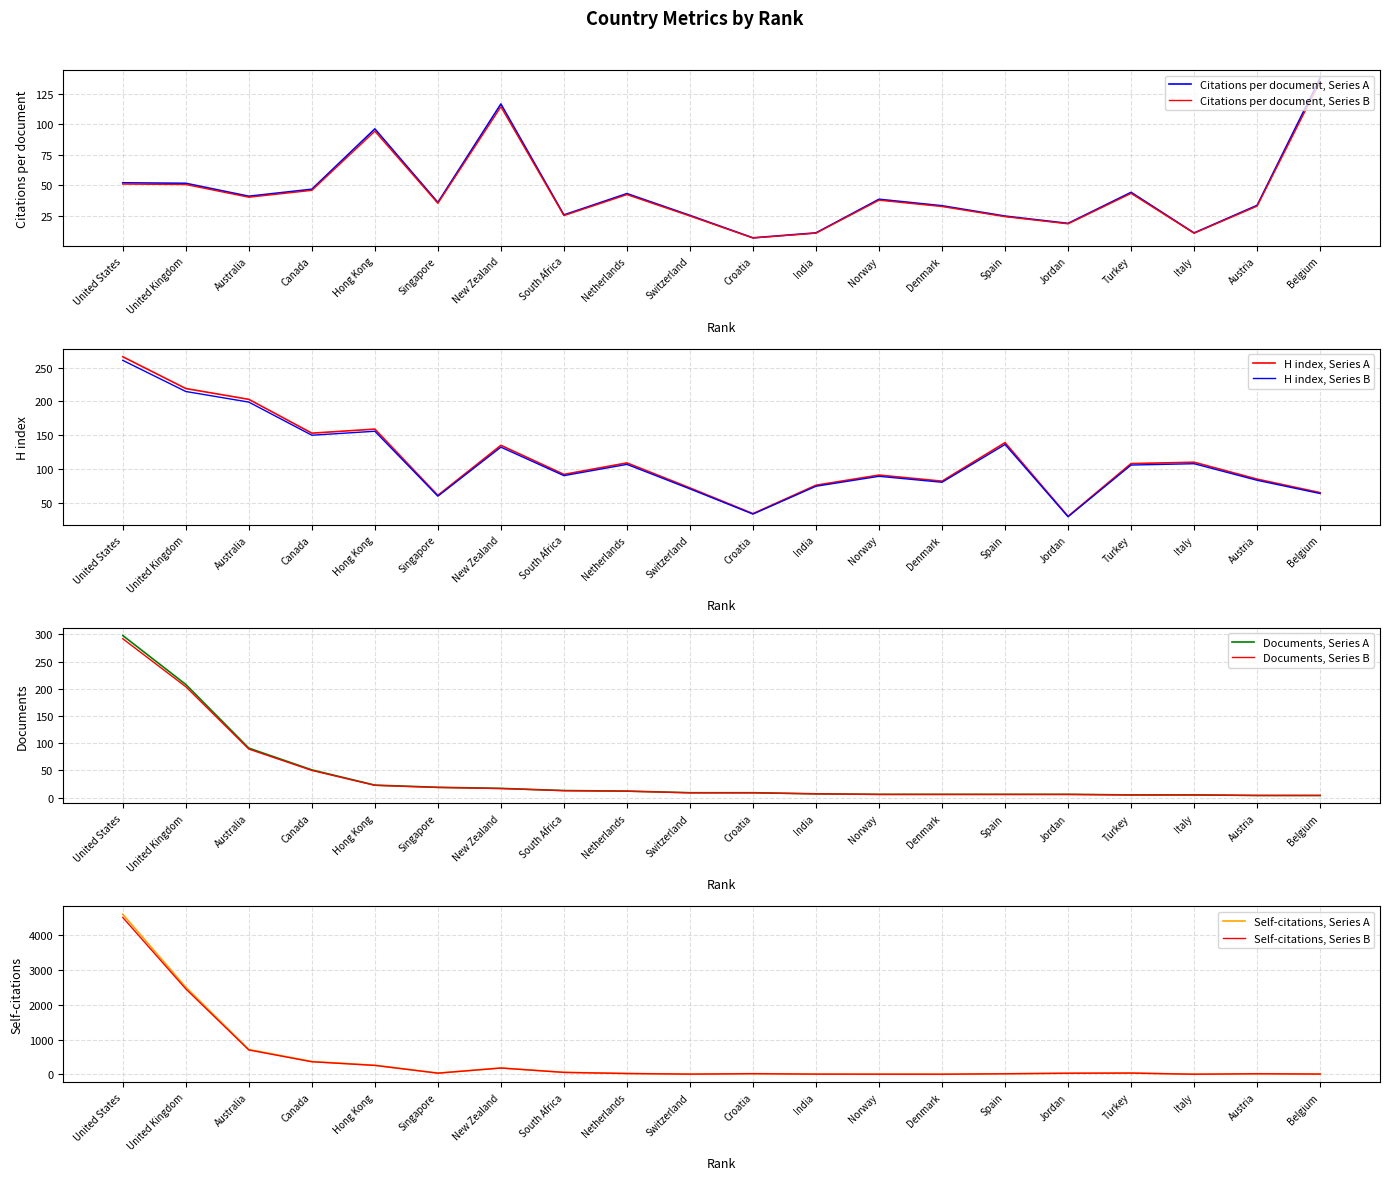

Reading left to right, what are all the values shown in this chart?

Citations per document: United States=52.0	United Kingdom=51.6	Australia=41.0	Canada=46.8	Hong Kong=96.4	Singapore=35.9	New Zealand=116.9	South Africa=25.6	Netherlands=43.2	Switzerland=25.2	Croatia=6.8	India=10.9	Norway=38.5	Denmark=33.2	Spain=24.7	Jordan=18.7	Turkey=44.2	Italy=10.8	Austria=33.5	Belgium=138.2
H index: United States=266.0	United Kingdom=219.0	Australia=203.0	Canada=153.0	Hong Kong=159.0	Singapore=61.0	New Zealand=135.0	South Africa=92.0	Netherlands=109.0	Switzerland=72.0	Croatia=34.0	India=76.0	Norway=91.0	Denmark=82.0	Spain=139.0	Jordan=30.0	Turkey=108.0	Italy=110.0	Austria=85.0	Belgium=65.0
Documents: United States=298.0	United Kingdom=208.0	Australia=91.0	Canada=51.0	Hong Kong=23.0	Singapore=19.0	New Zealand=17.0	South Africa=13.0	Netherlands=12.0	Switzerland=9.0	Croatia=9.0	India=7.0	Norway=6.0	Denmark=6.0	Spain=6.0	Jordan=6.0	Turkey=5.0	Italy=5.0	Austria=4.0	Belgium=4.0
Self-citations: United States=4594.0	United Kingdom=2503.0	Australia=715.0	Canada=370.0	Hong Kong=263.0	Singapore=37.0	New Zealand=186.0	South Africa=59.0	Netherlands=26.0	Switzerland=8.0	Croatia=21.0	India=8.0	Norway=6.0	Denmark=5.0	Spain=19.0	Jordan=34.0	Turkey=39.0	Italy=5.0	Austria=19.0	Belgium=10.0